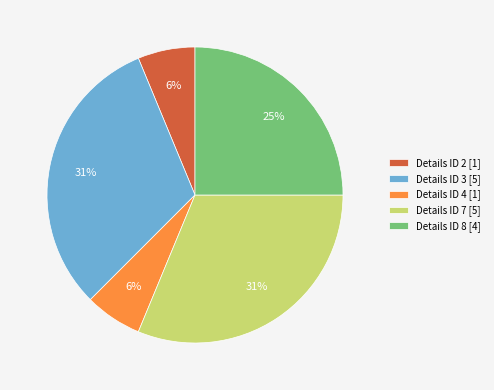

How many slices are in this pie chart?

5